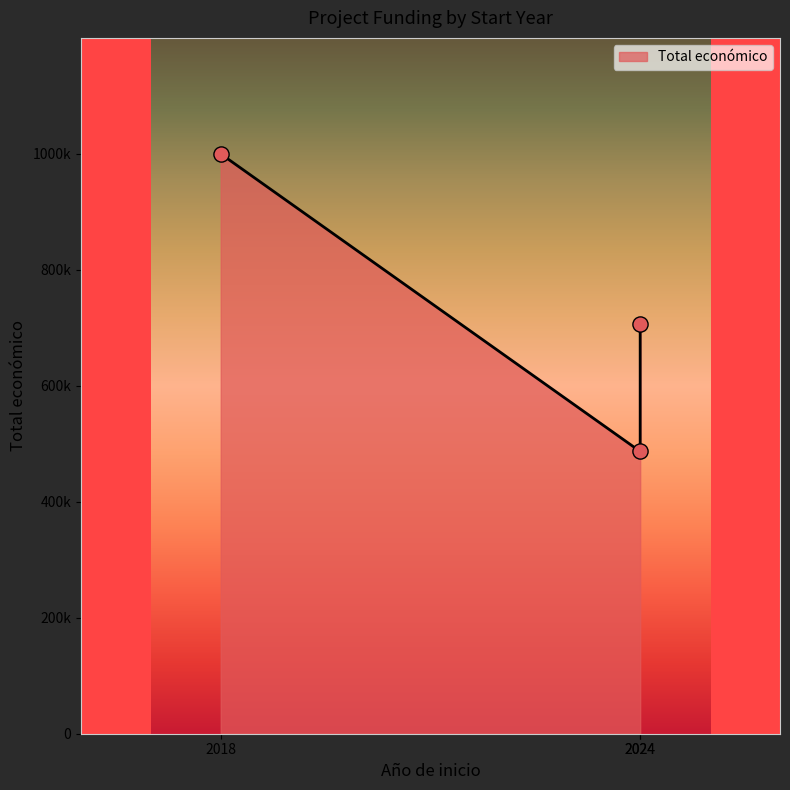

What is the ratio of the value at 2024 to the value at 2024?

1.5